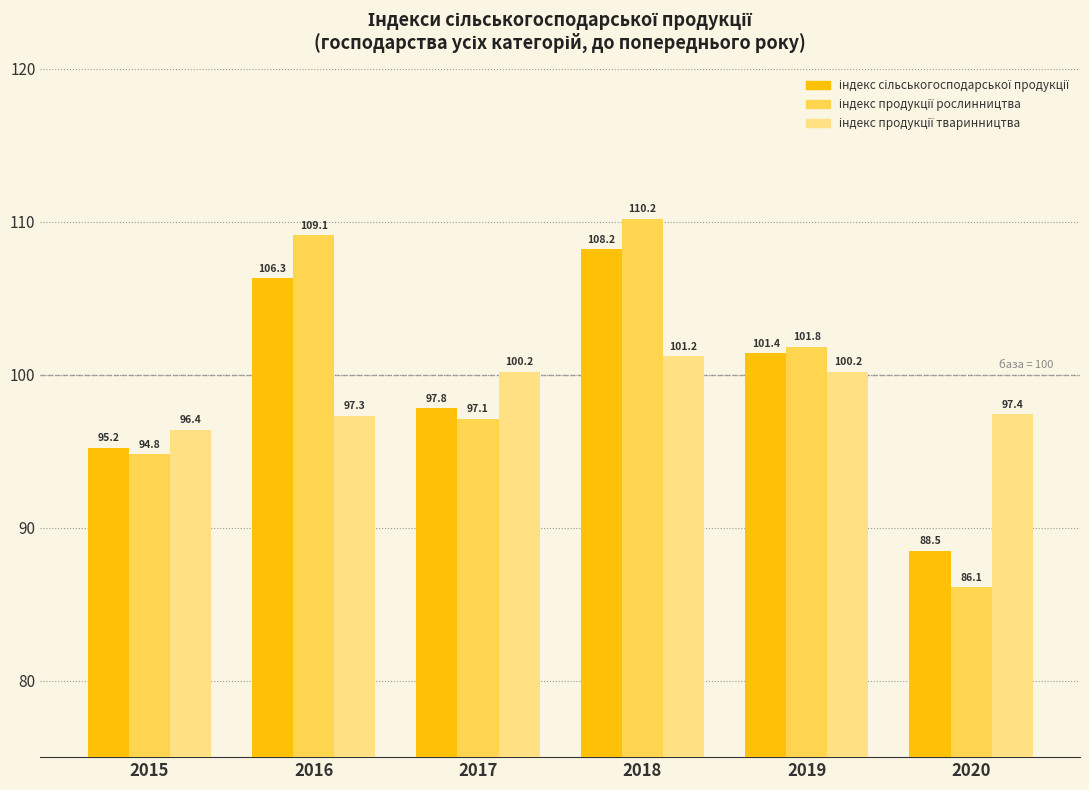

What is the smallest value displayed?

86.1